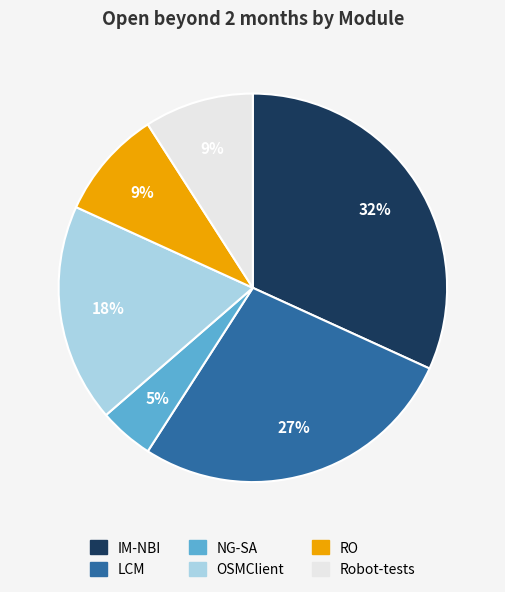

Count the number of slices in the pie.

6